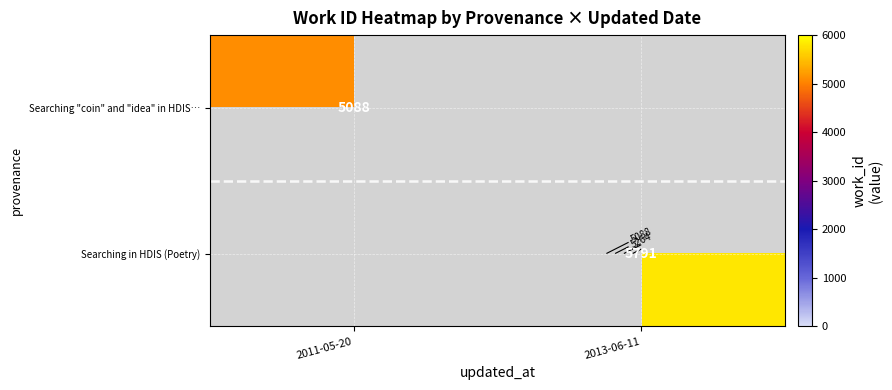

At which label does Searching "coin" and "idea" in HDIS… reach its peak?

2011-05-20